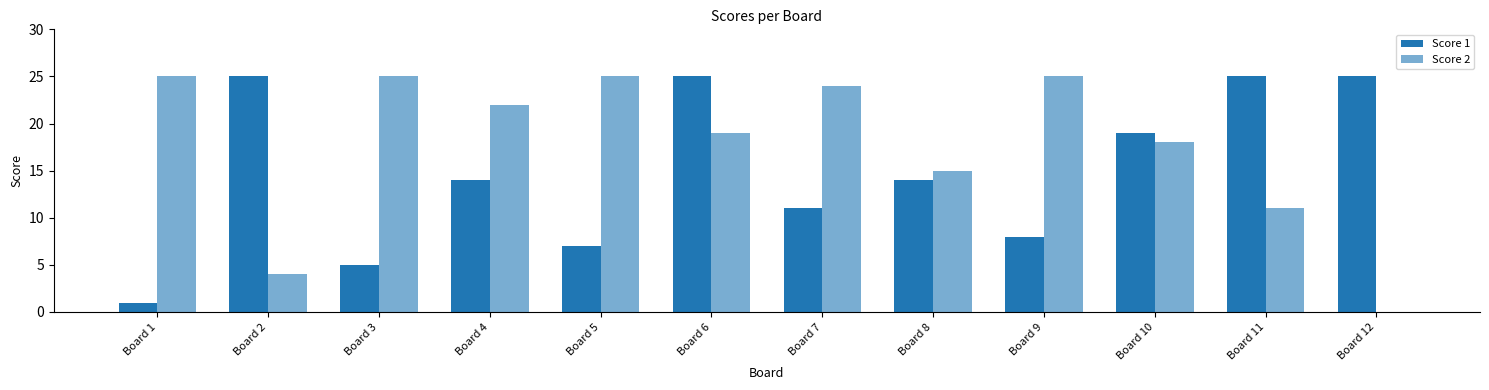

How many categories are shown in the chart?

12